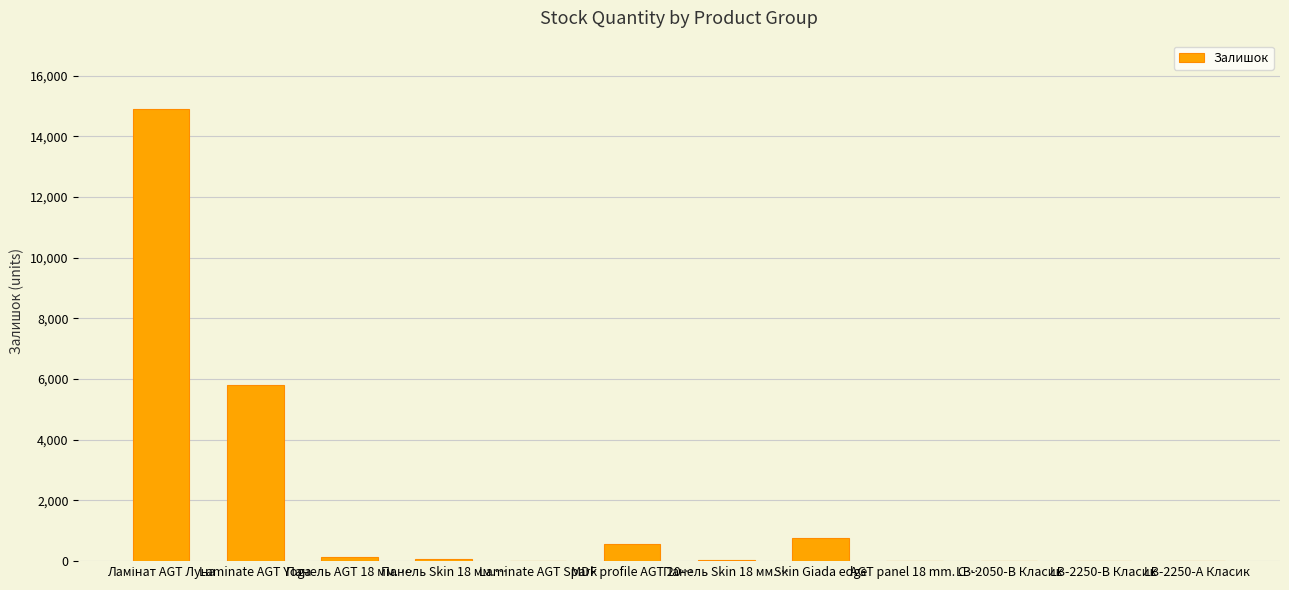

How many series are shown in this chart?

1